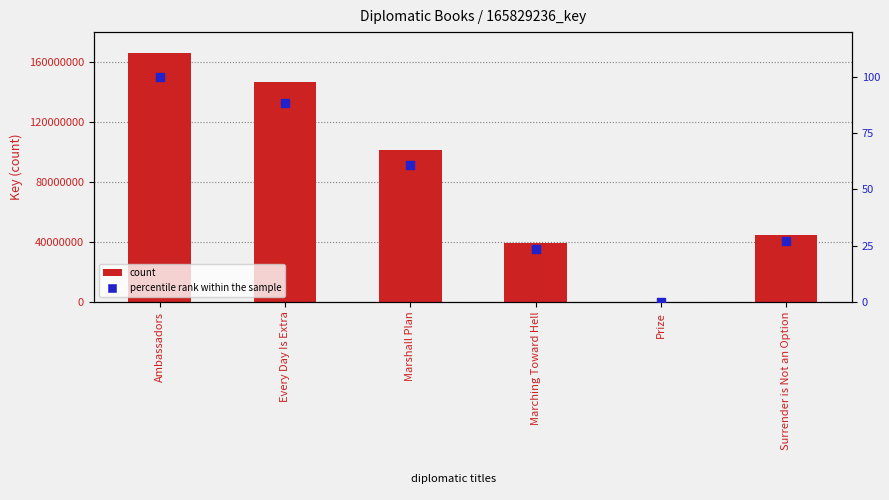

Which series has the largest total across all categories?

count